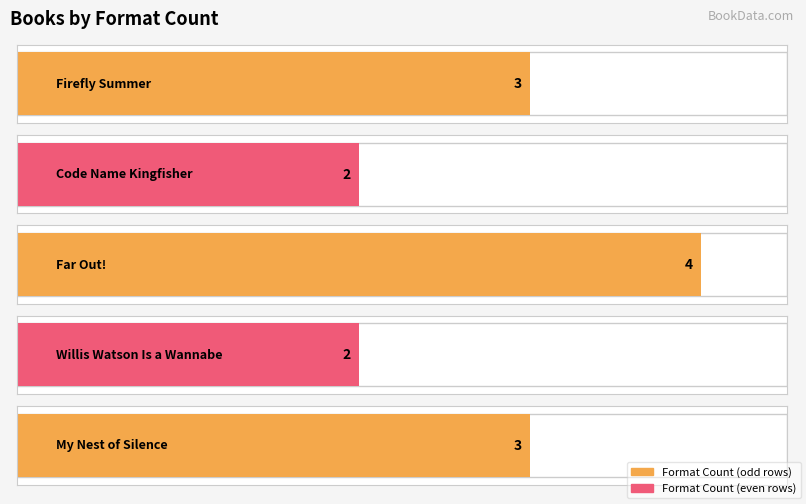

What is the label of the 3rd bar from the right?

Far Out!